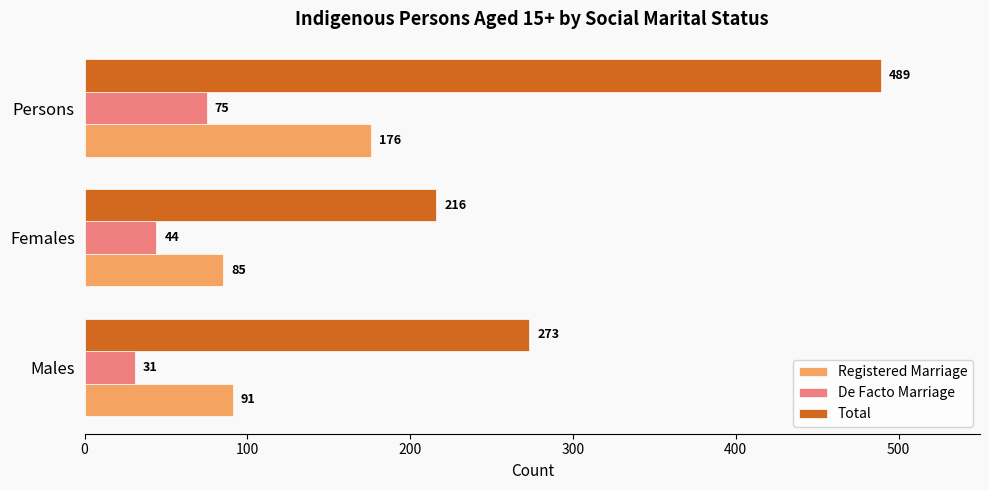

Which series has the largest range (max minus min)?

Total